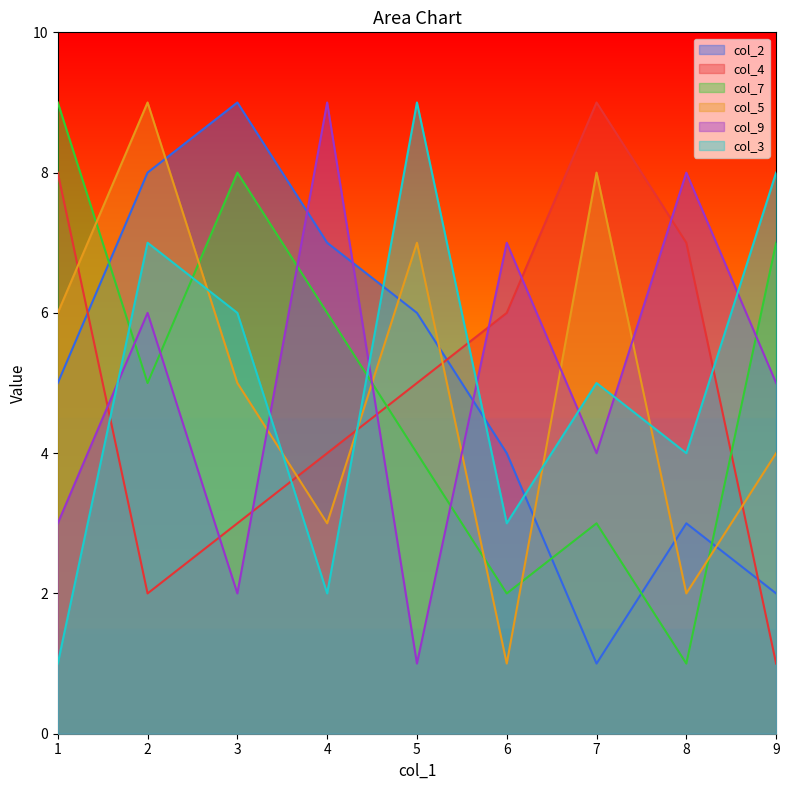

The col_5 series shows 8 at 7. True or false?

True